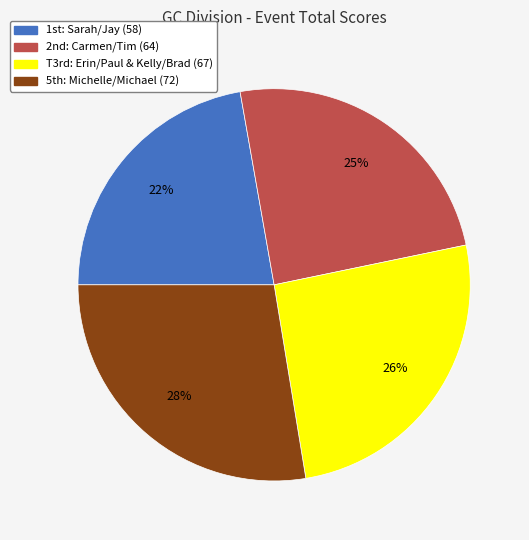

How many segments does this pie chart have?

4